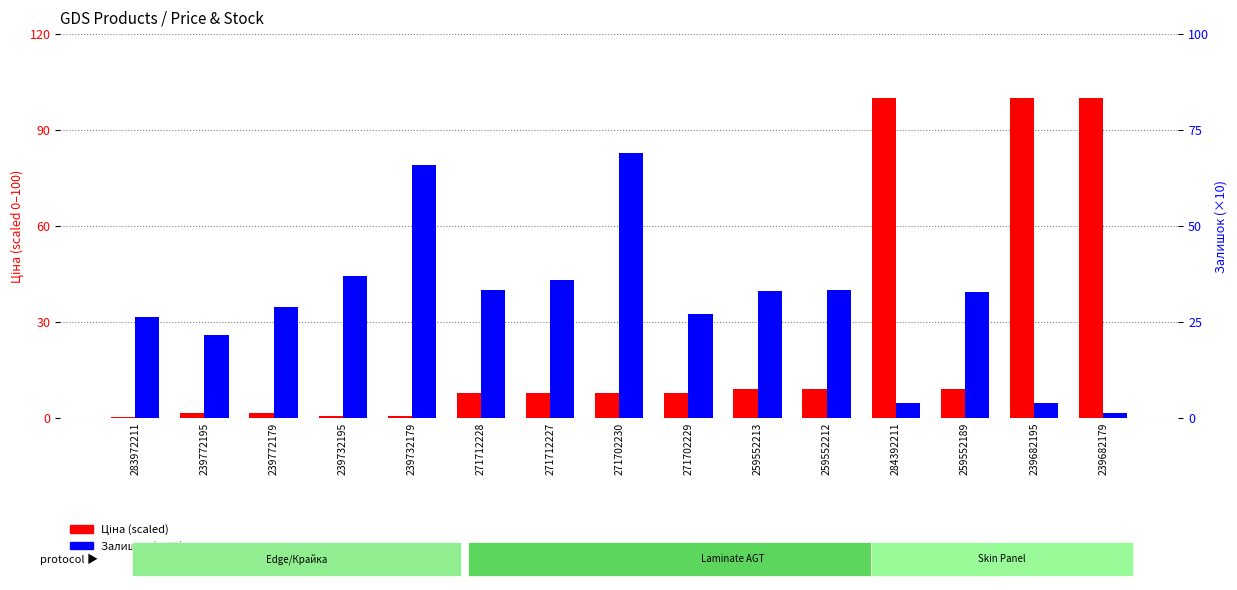

Rank the series at 271702229 from highest to lowest value.

Залишок (×10), Ціна (scaled)